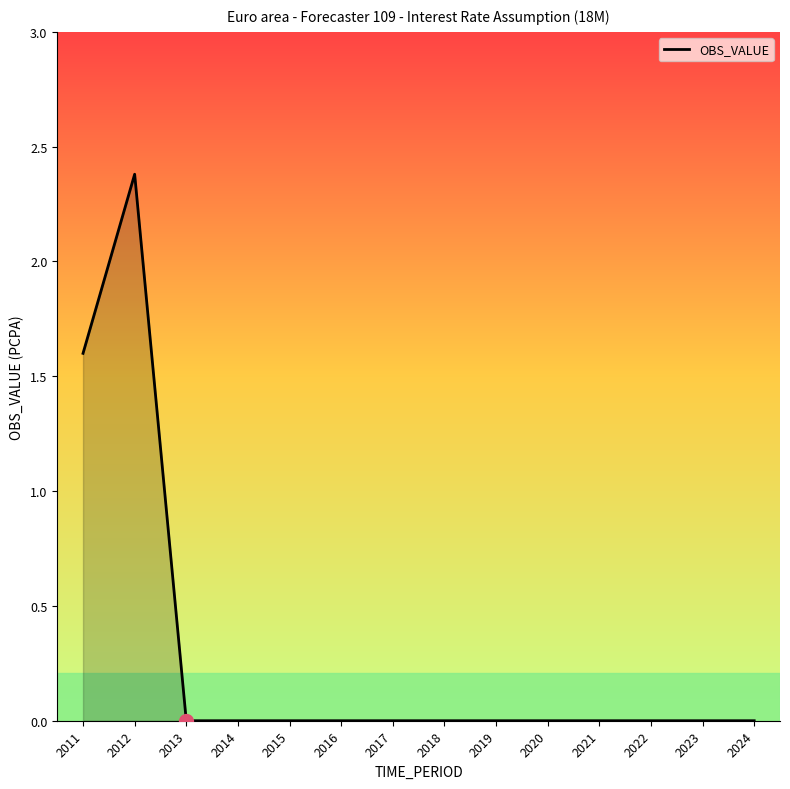

What is the difference between the maximum and minimum values?

2.4